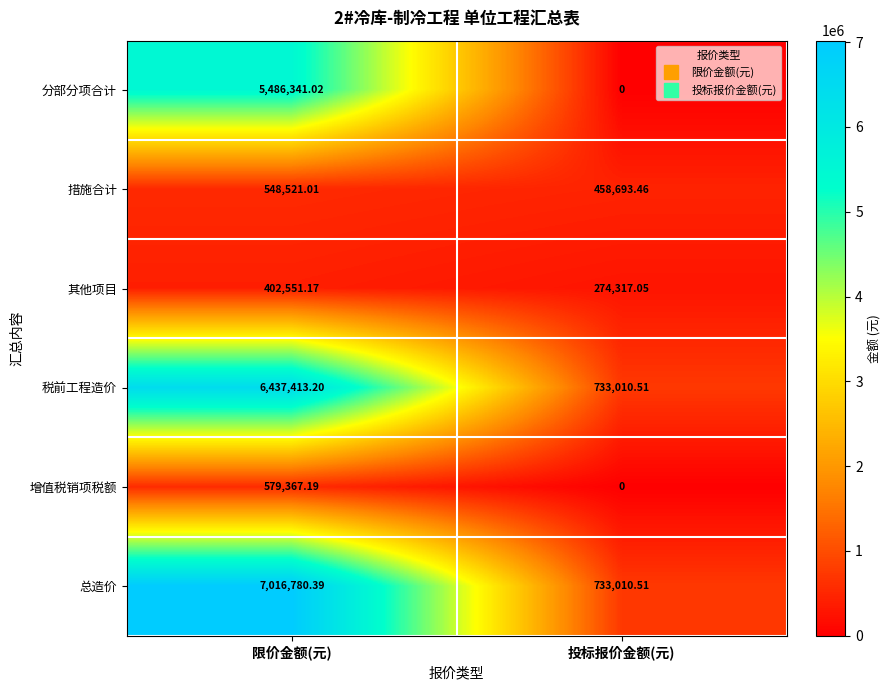

Which series has the largest range (max minus min)?

总造价